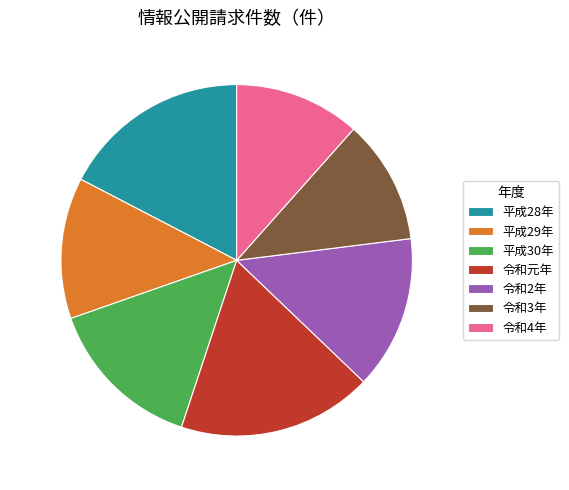

How many slices are in this pie chart?

7